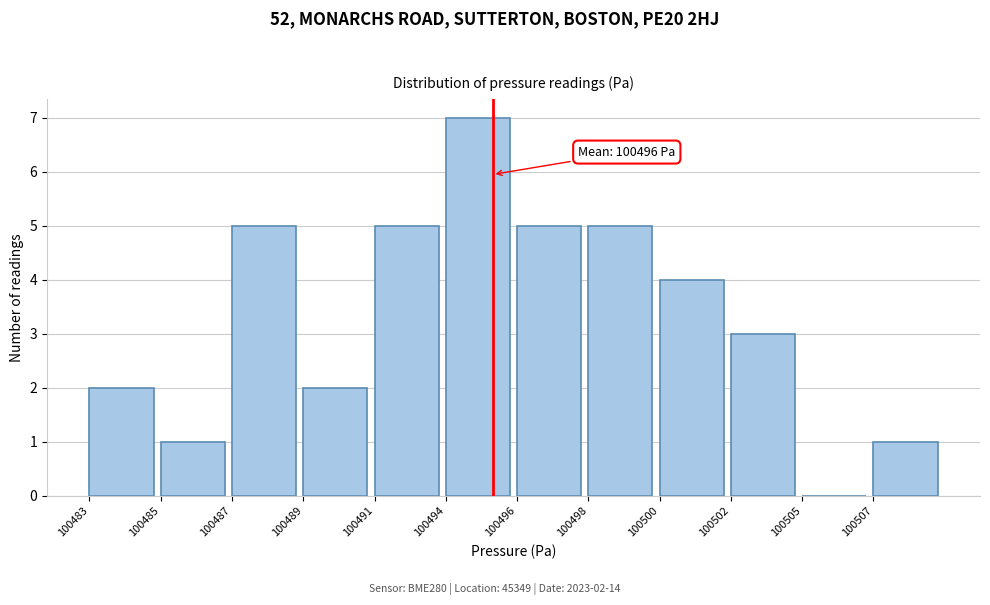

Reading left to right, extract all data points from this chart.

100483=2	100485=1	100487=5	100489=2	100491=5	100494=7	100496=5	100498=5	100500=4	100502=3	100505=0	100507=1